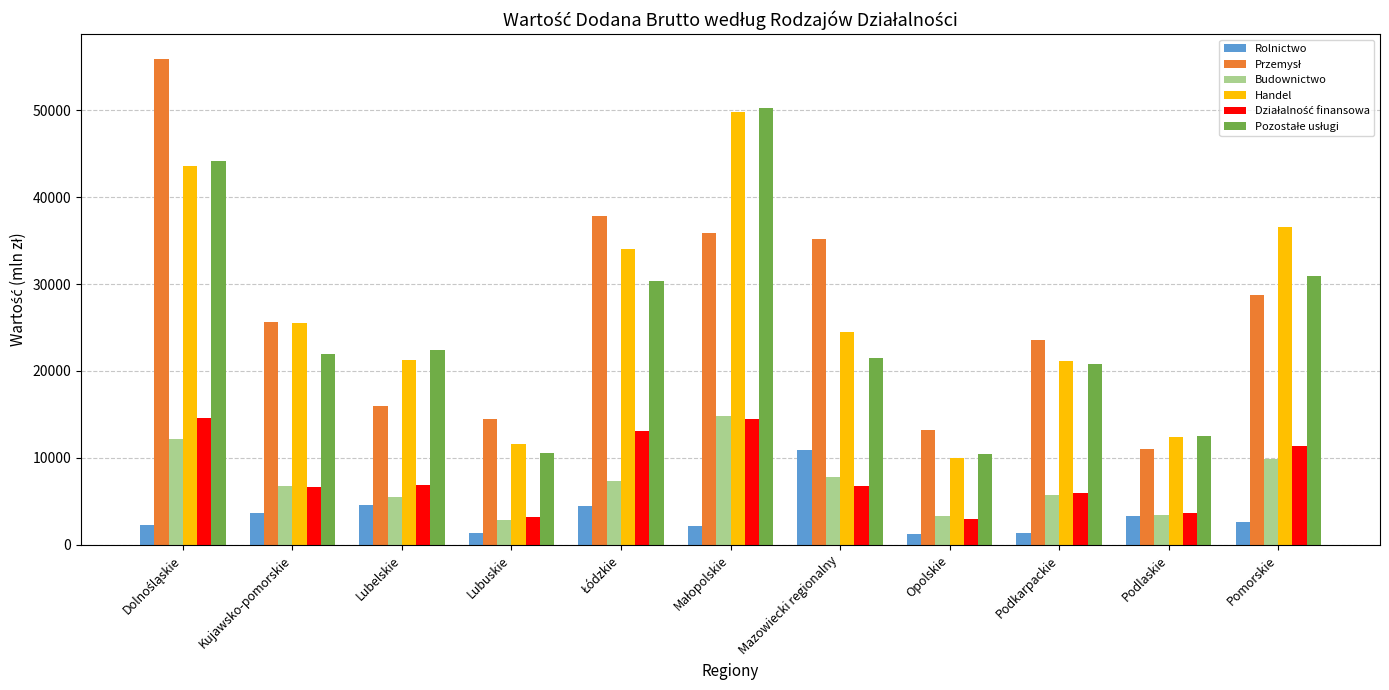

True or false: Budownictwo has a value of 3461 at Lubelskie.

False